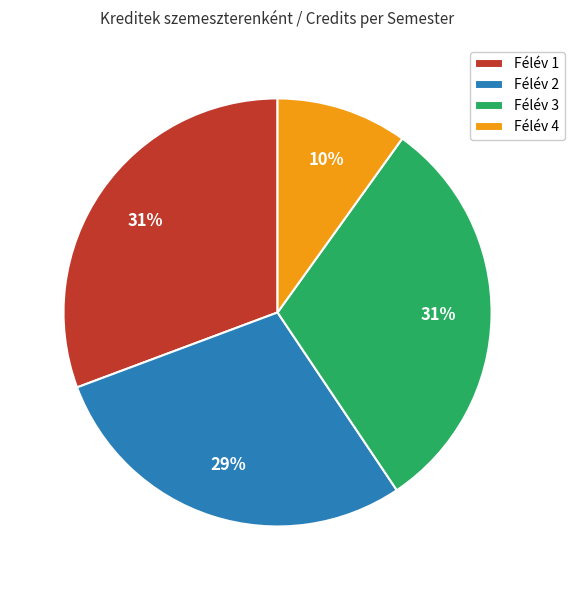

How many slices are in this pie chart?

4